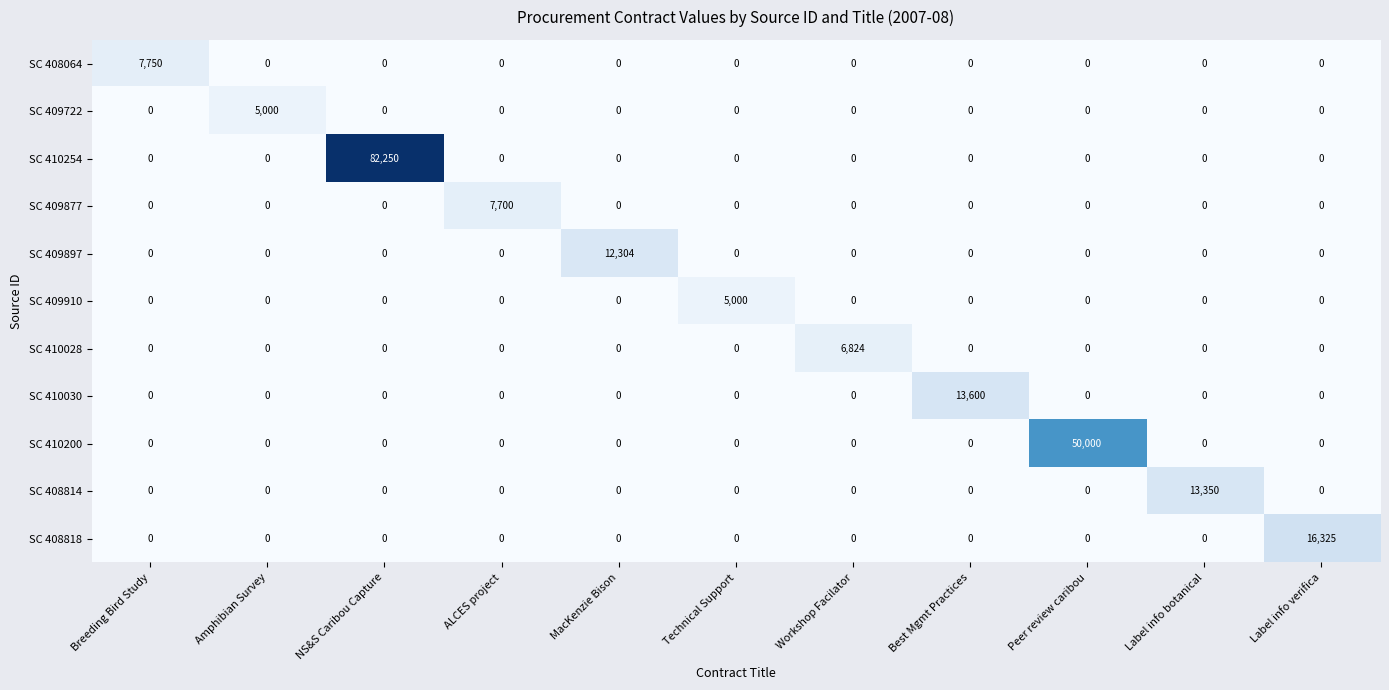

Is it true that SC 409897 equals -7253 at Peer review caribou?

False